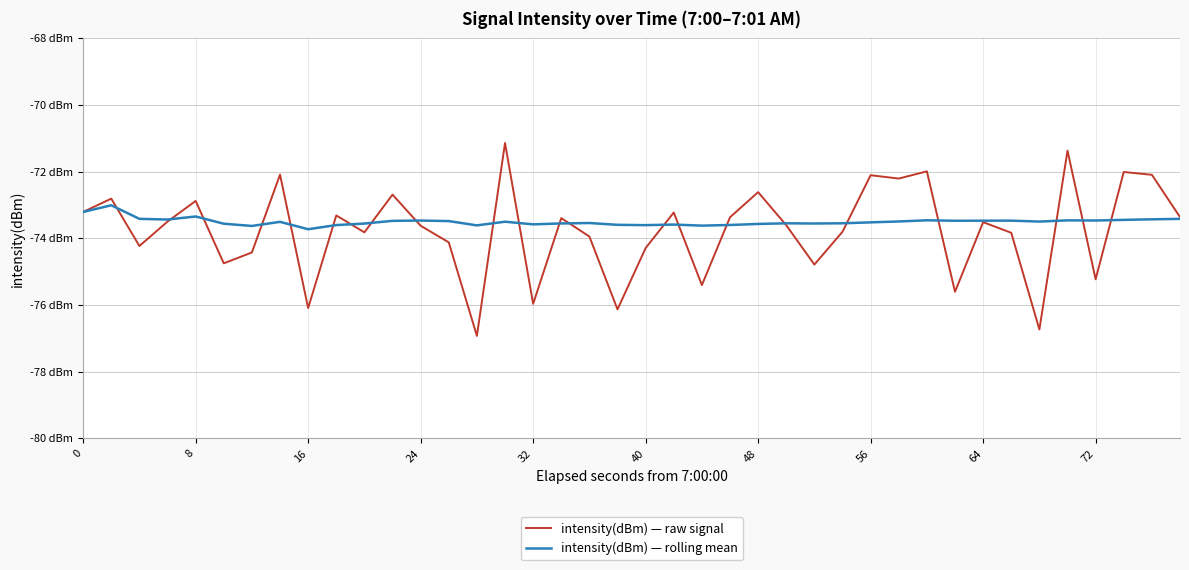

Which series has the widest spread of values?

intensity(dBm) — raw signal